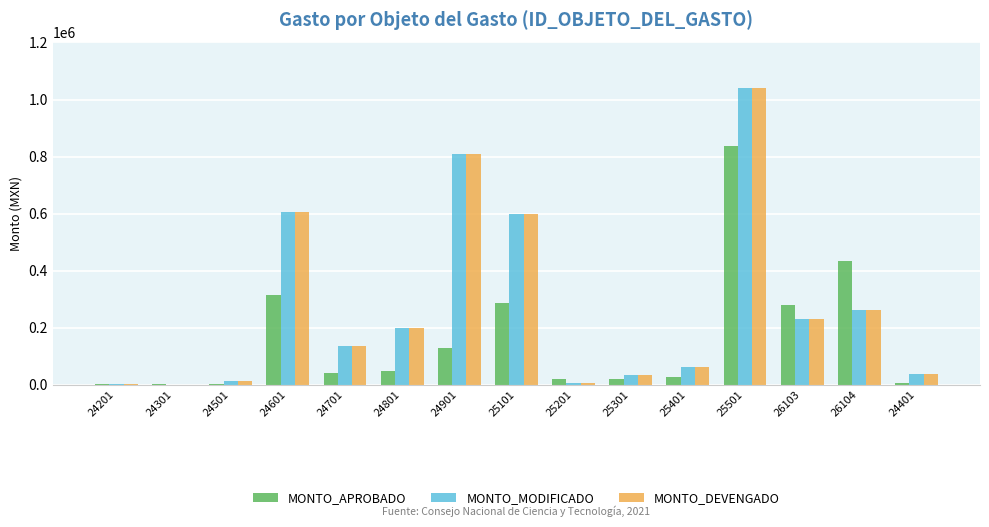

How many distinct data groups are displayed?

3